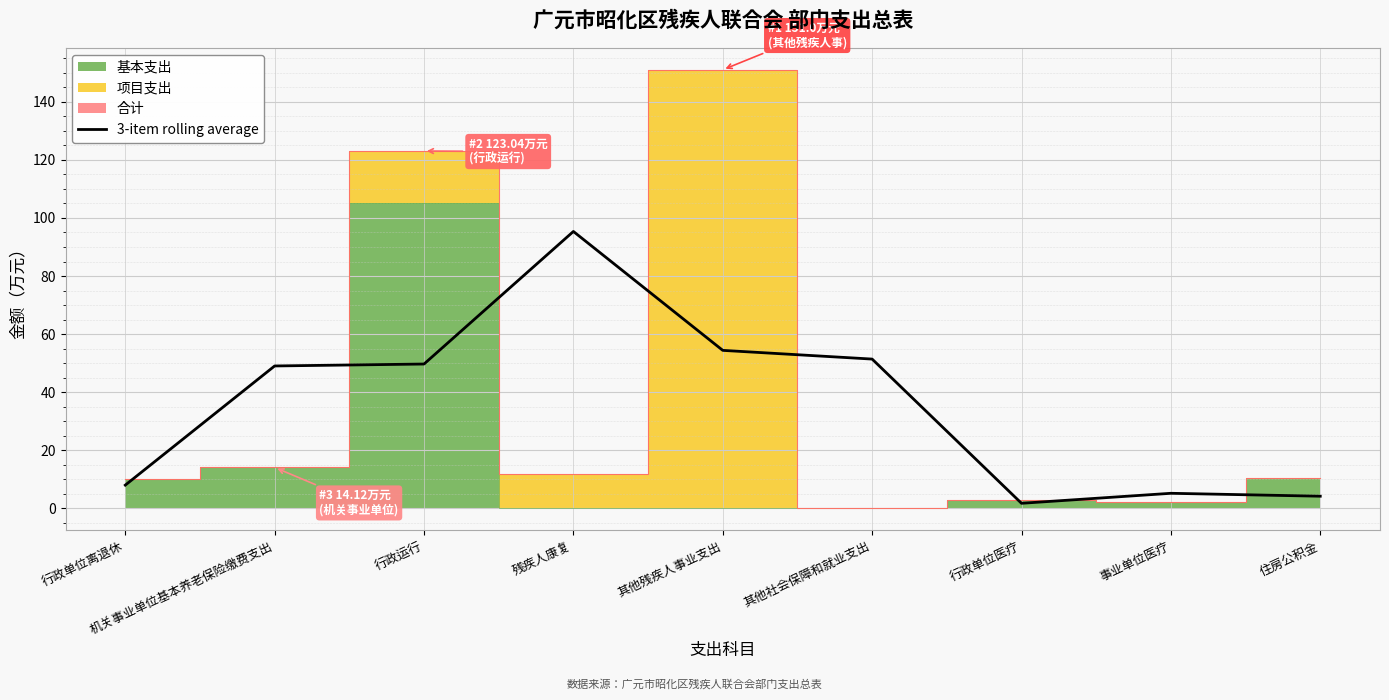

How many interior local valleys (lower than both neighbors) does the data have?

1